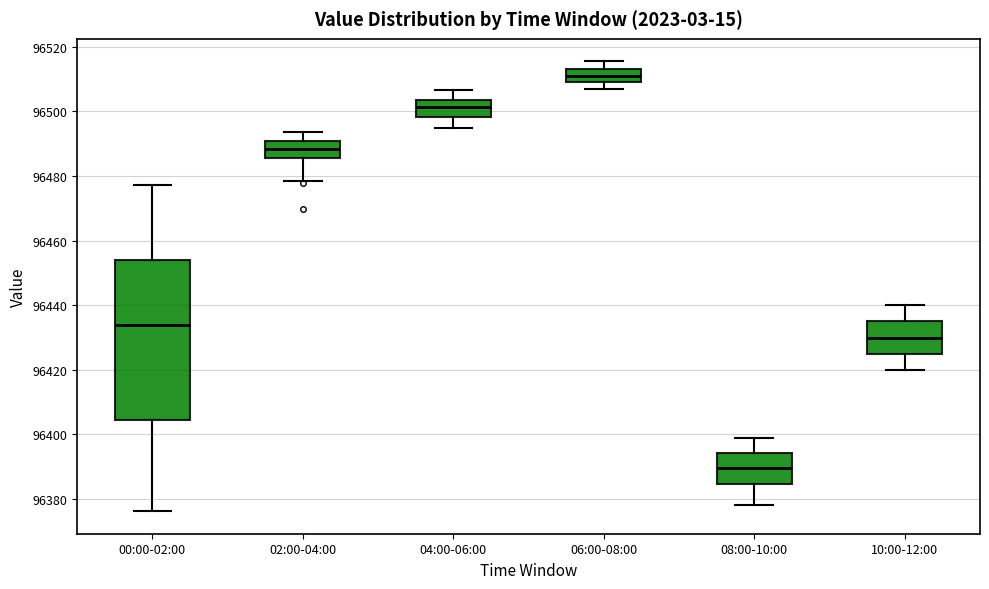

Where is the lower edge of the box for 08:00-10:00 on the y-axis? The values are not printed on the chart, so give them approximately, as read against the axis.

96384